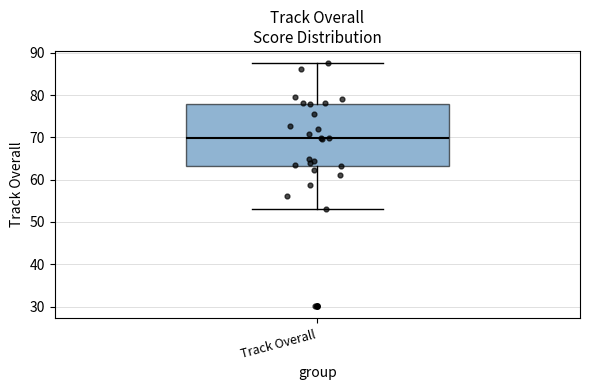

Where does the upper whisker of the box for Track Overall end on the y-axis? The values are not printed on the chart, so give them approximately, as read against the axis.

88